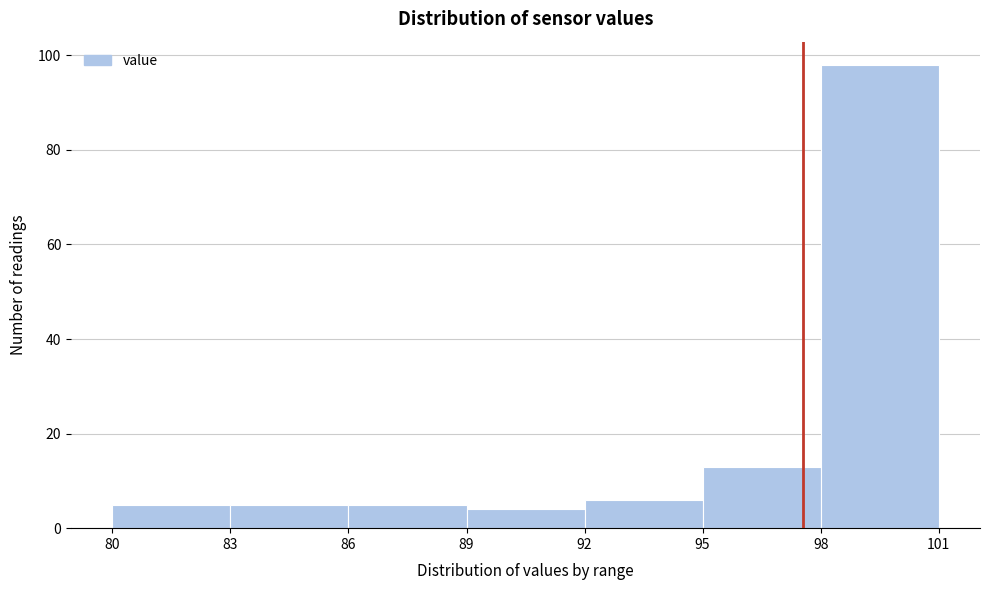

What is the height of the bar covering 89 to 92 on the x-axis? The values are not printed on the chart, so give them approximately, as read against the axis.

4